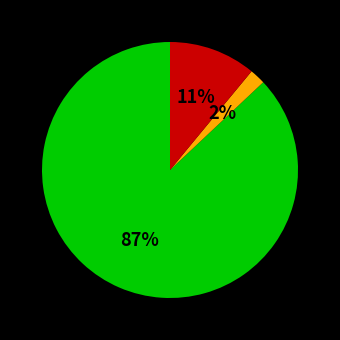

Is there any slice that represents more than half of the pie?

Yes